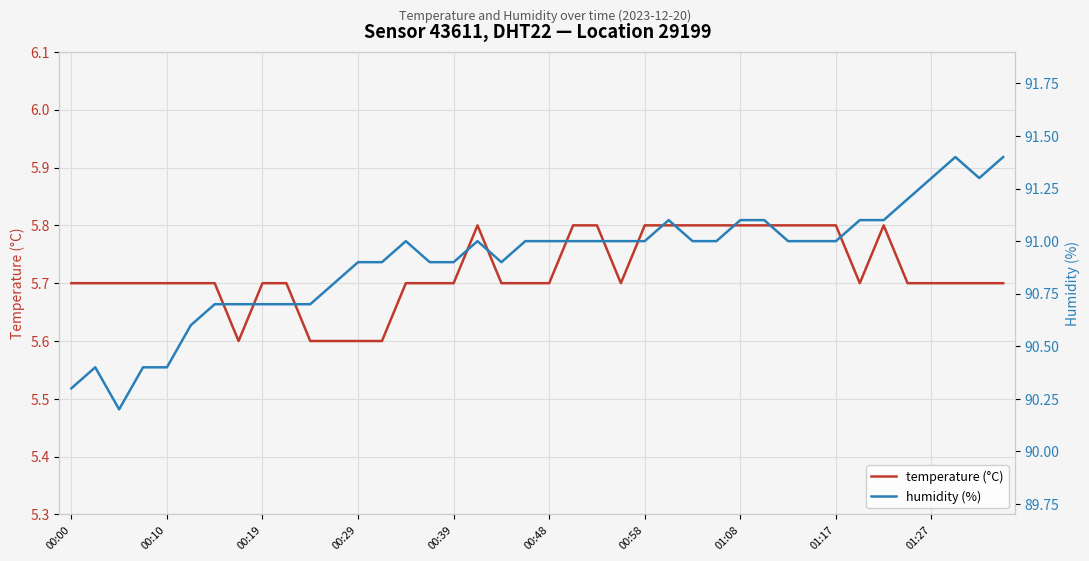

The temperature (°C) series shows 5.8 at 01:08. True or false?

True